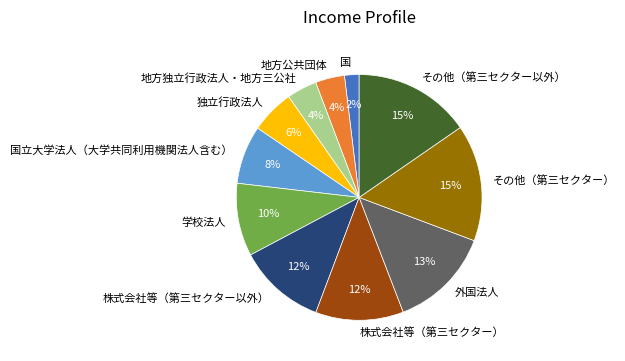

To the nearest percent, what is the average slice percentage?

9%